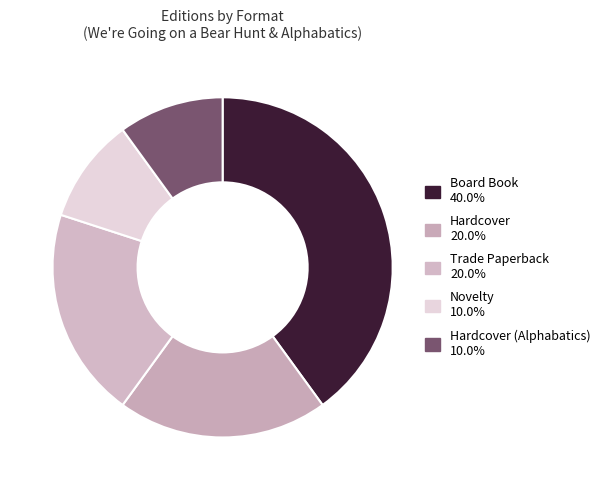

How many slices are in this pie chart?

5